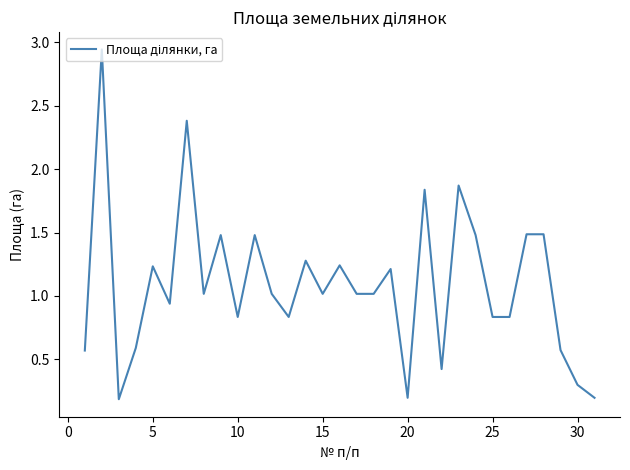

What is the difference between the maximum and minimum values?

2.8